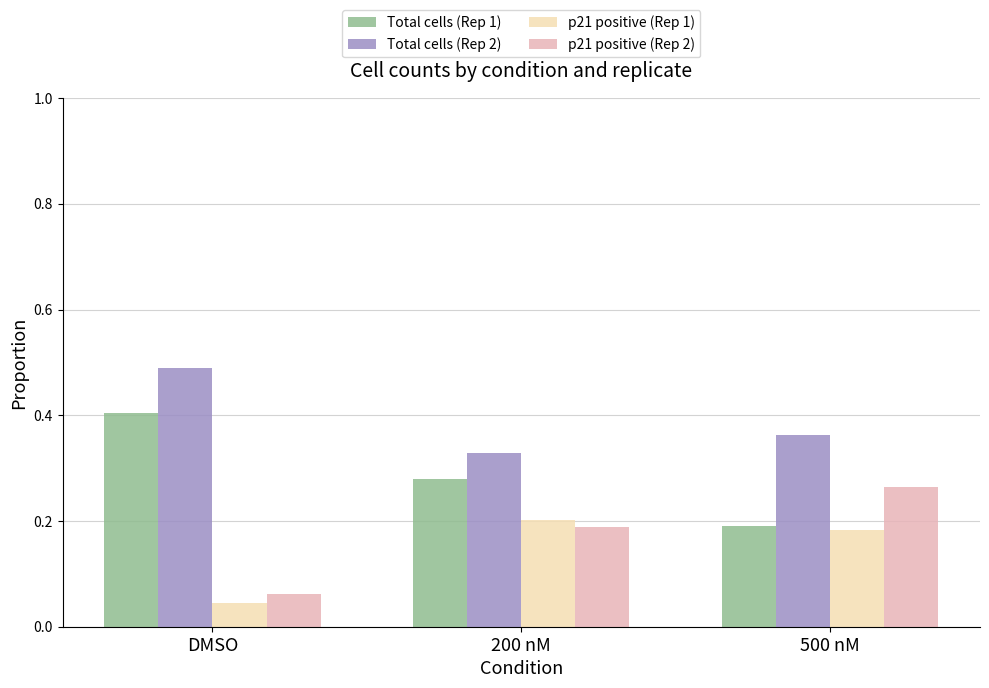

Which label corresponds to the largest value in the chart?

DMSO